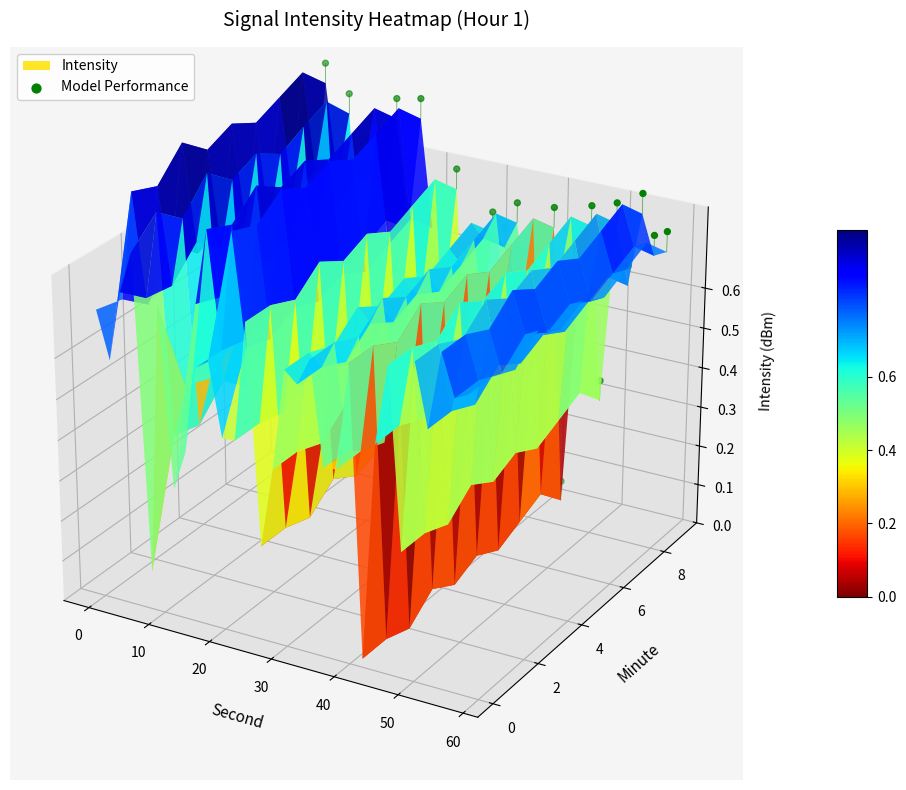

Where is the data nearest to the value 0?

24